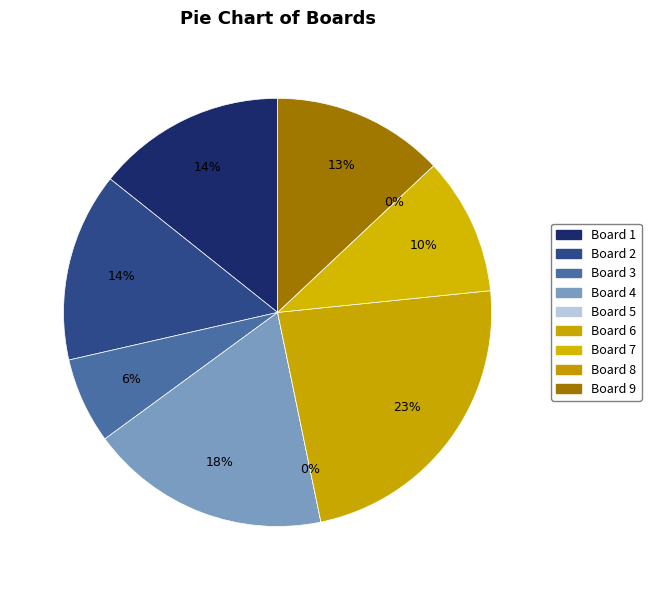

To the nearest percent, what is the difference between the largest and smallest slice percentages?

23%